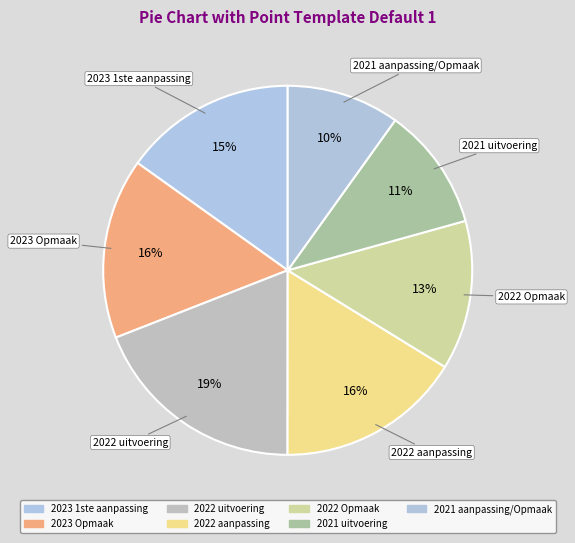

Does 2021 aanpassing/Opmaak account for over 50% of the chart?

No